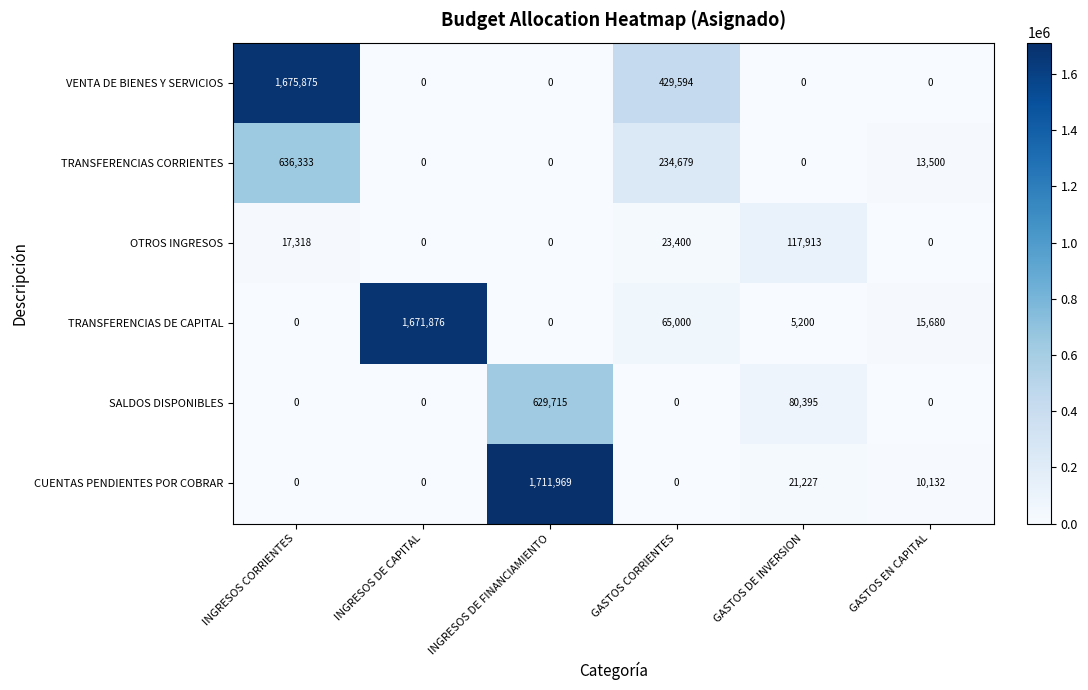

How many data points does each series have?

6